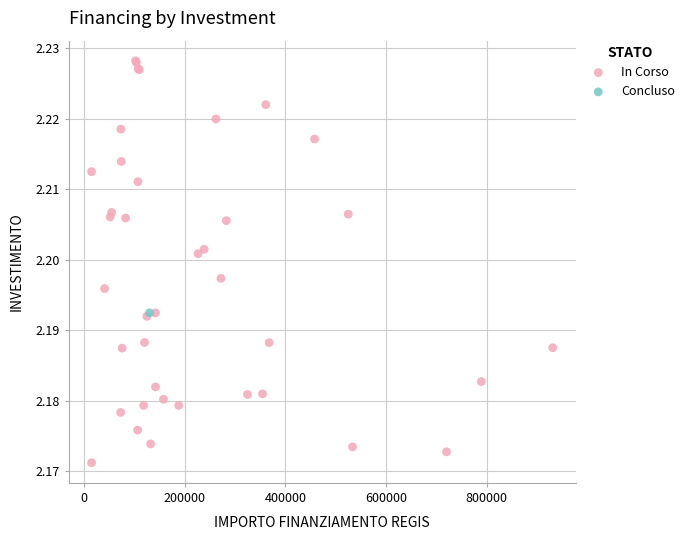

What are all the series names shown in the legend?

In Corso, Concluso